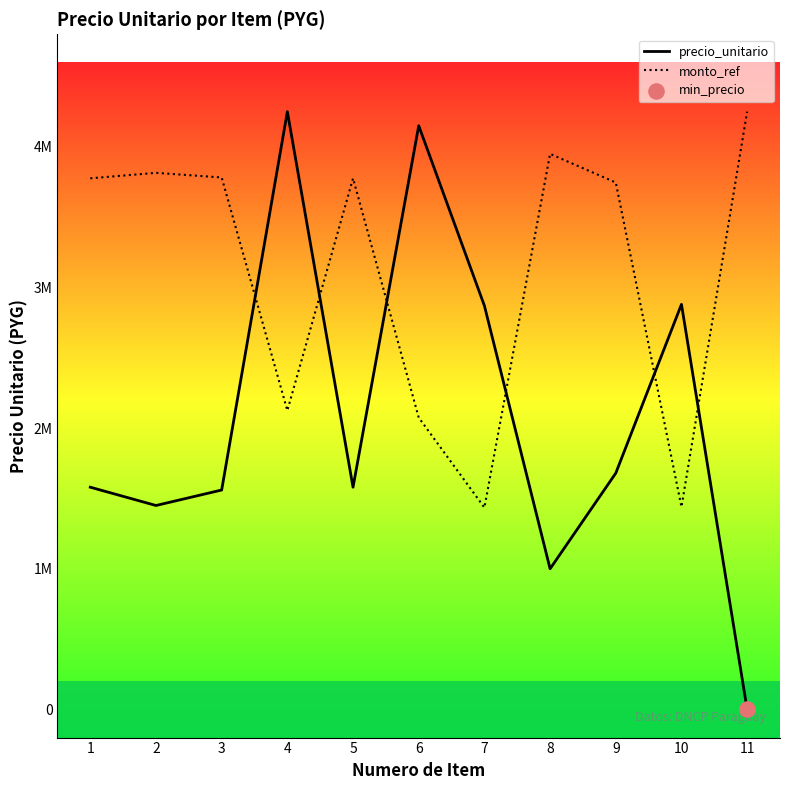

Which series has the largest total across all categories?

monto_ref